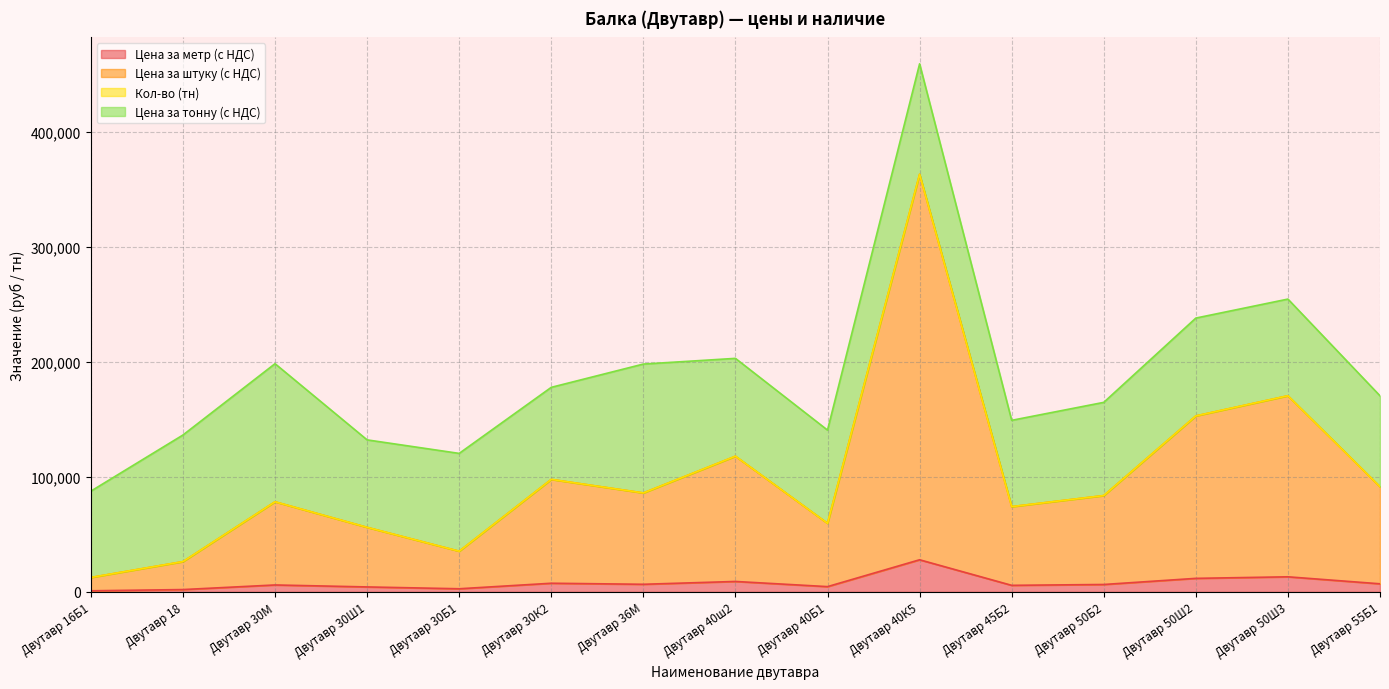

In Цена за метр (с НДС), how many points are lower than both neighbors (excluding endpoints)?

4